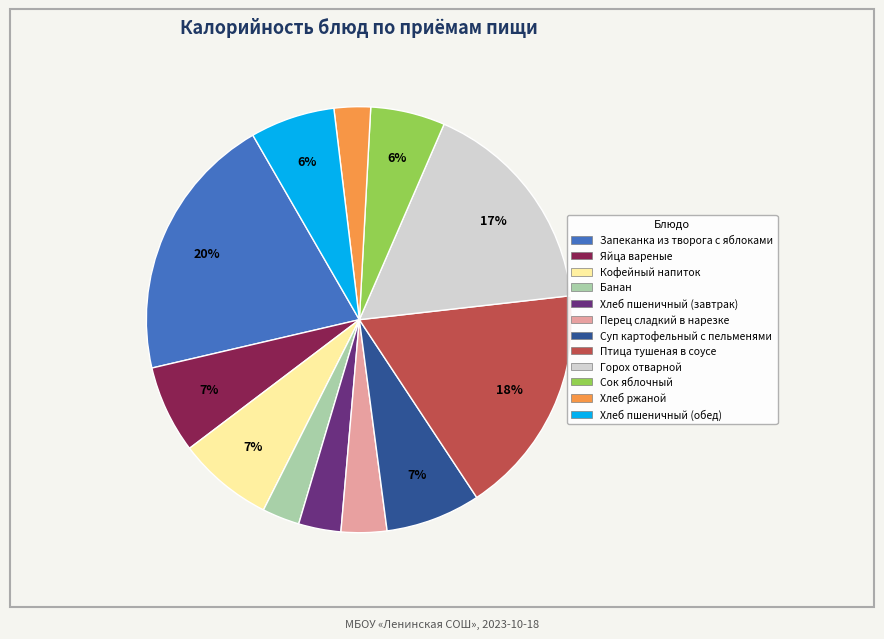

How many segments does this pie chart have?

12